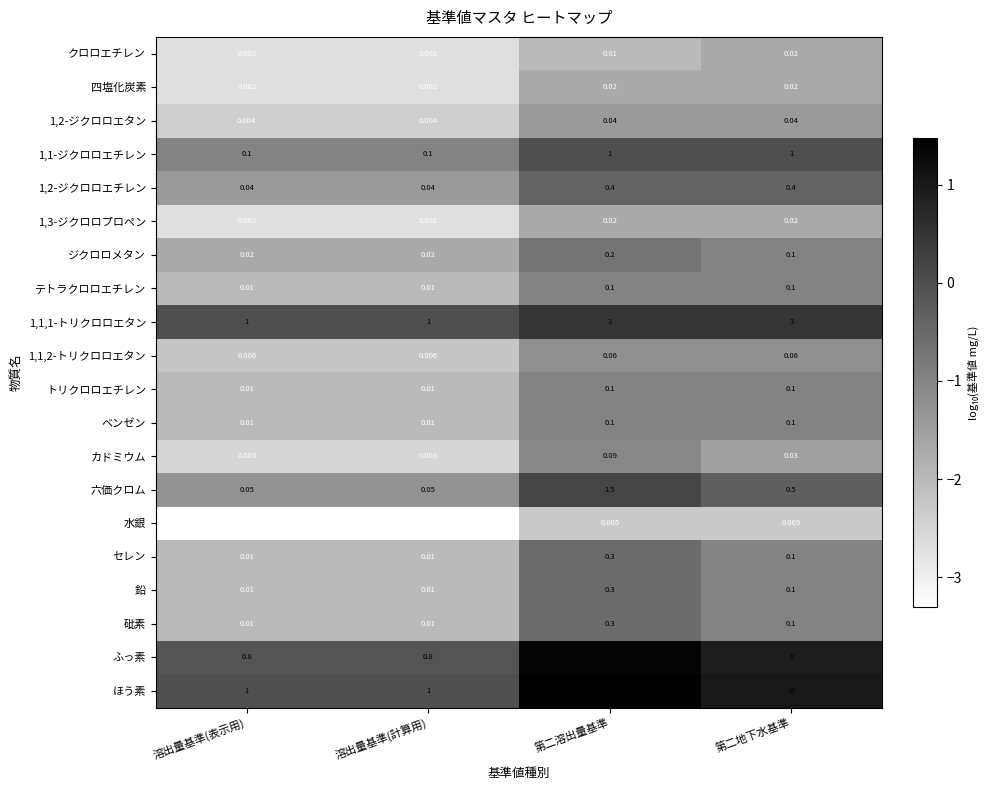

Which series has the largest range (max minus min)?

ほう素